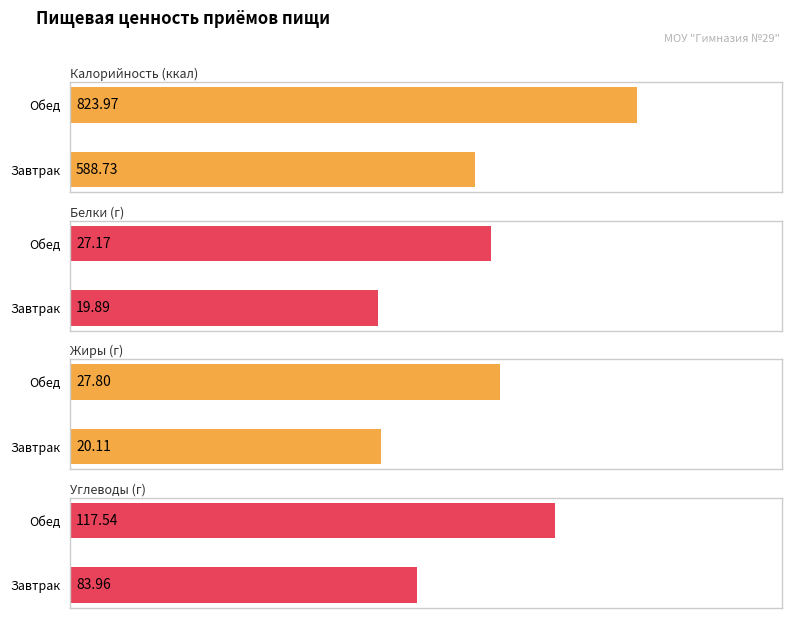

What is the difference between the Жиры values at Обед and Завтрак?

7.7